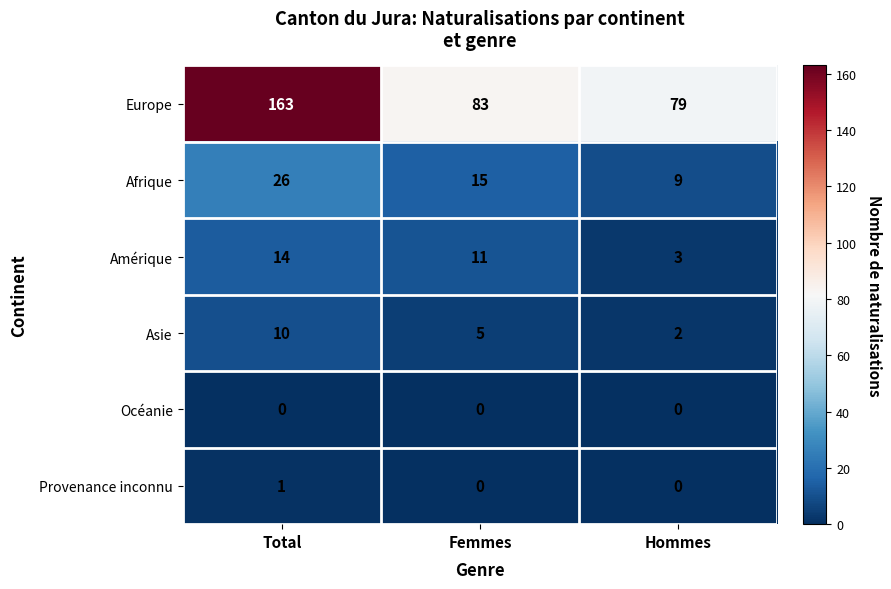

How many distinct data groups are displayed?

6